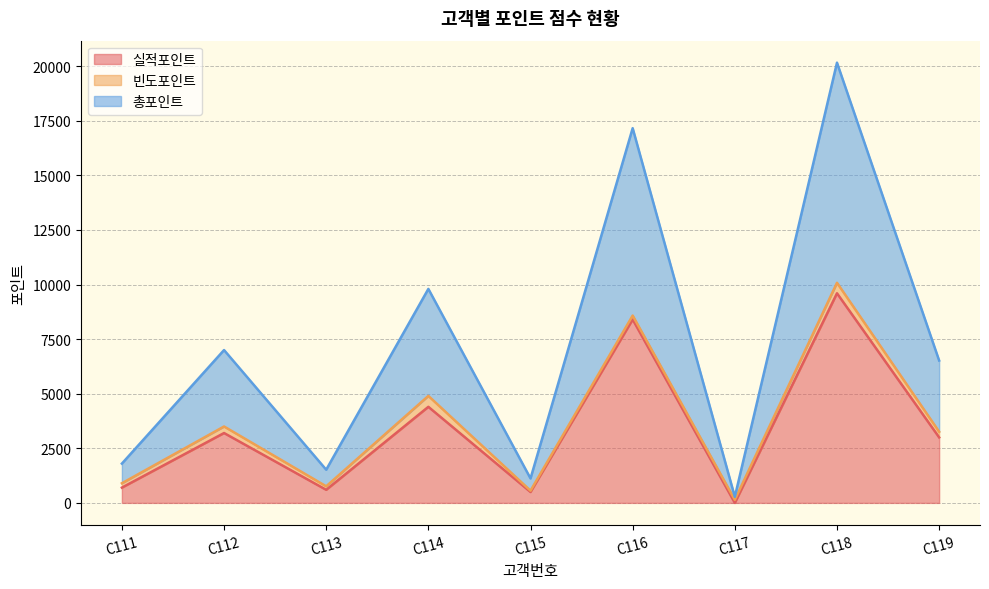

What is the difference between the second highest and second lowest values in the 실적포인트 series?

7900